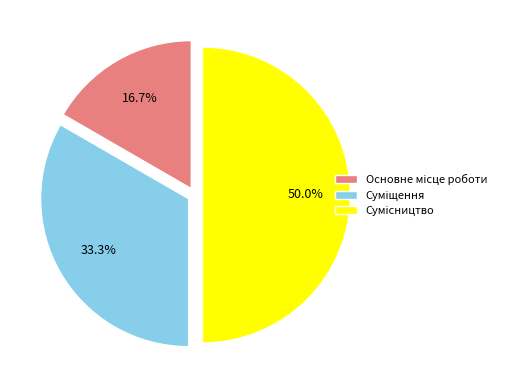

Rank the categories by value from lowest to highest.

Основне місце роботи, Суміщення, Сумісництво